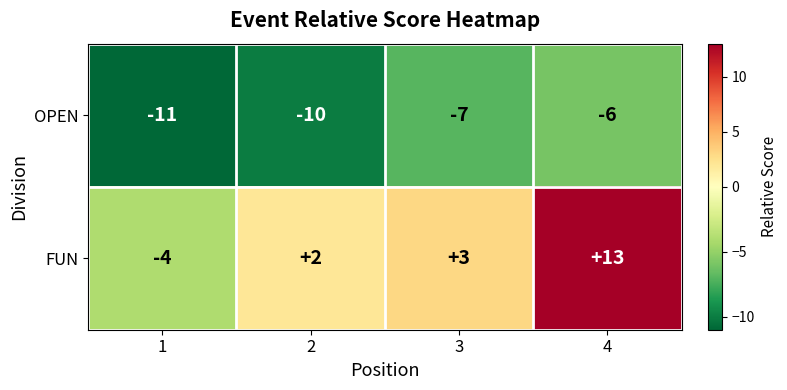

How many distinct data groups are displayed?

2